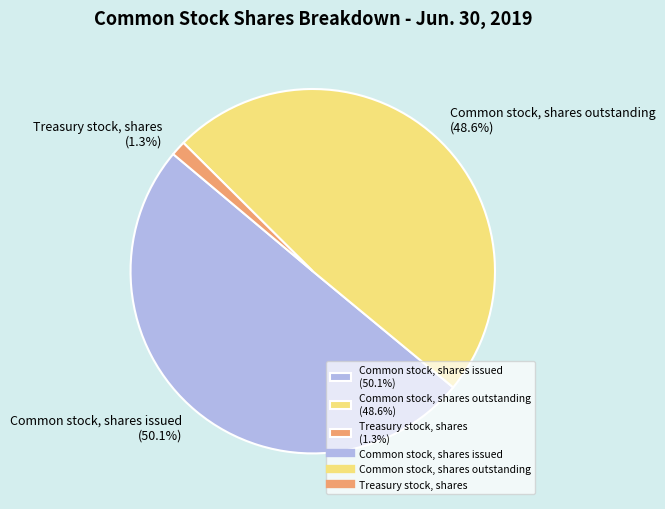

To the nearest percent, what is the average slice percentage?

33%